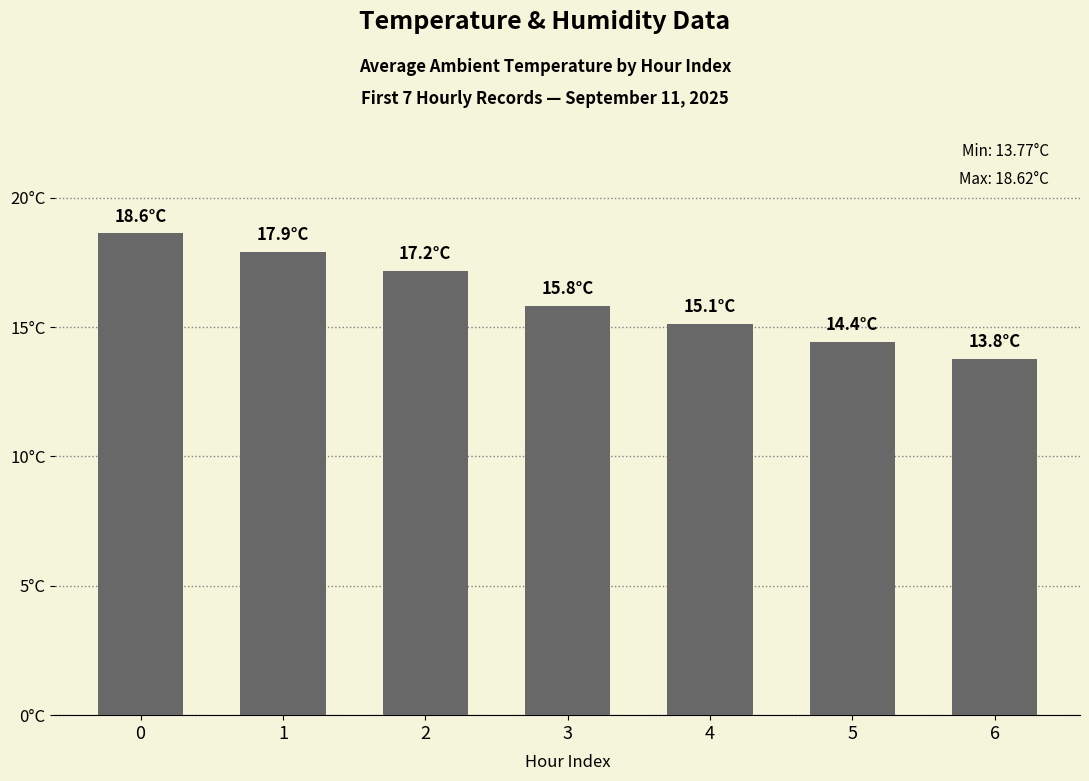

Reading left to right, what are all the values shown in this chart?

0=18.6	1=17.9	2=17.2	3=15.8	4=15.1	5=14.4	6=13.8